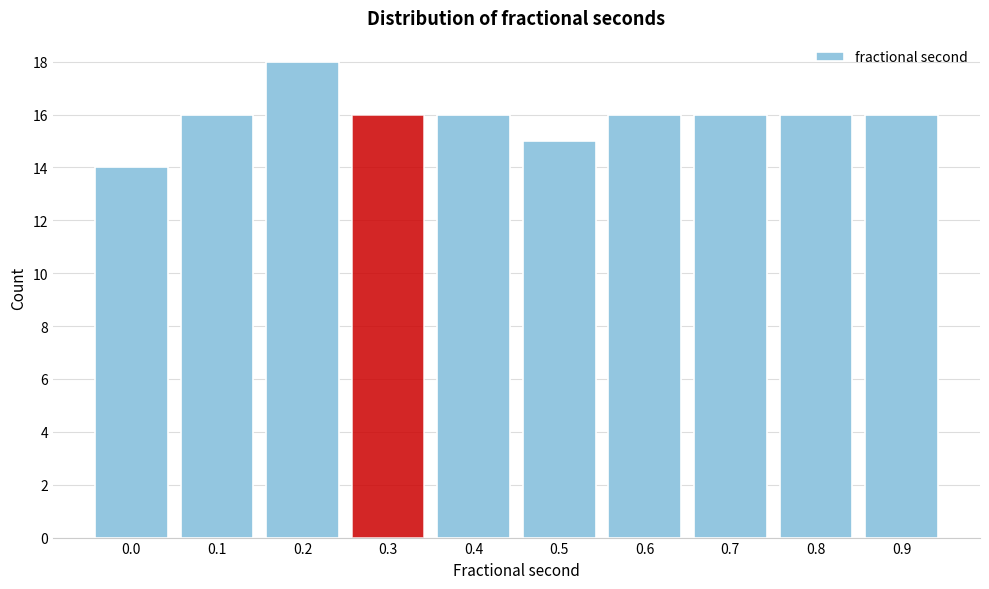

Reading right to left, transcribe all the data shown in this chart.

16	16	16	16	15	16	16	18	16	14